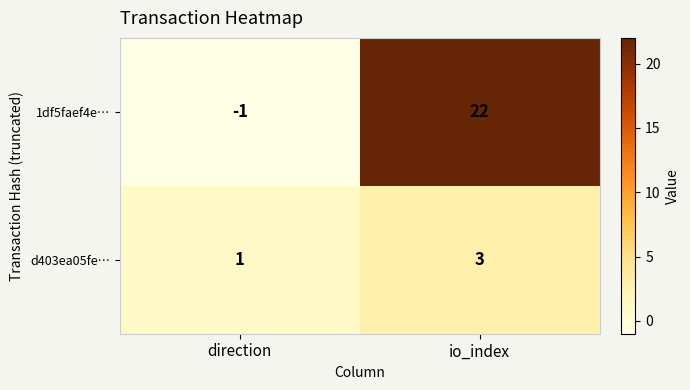

At which category is the sum across all series the highest?

io_index